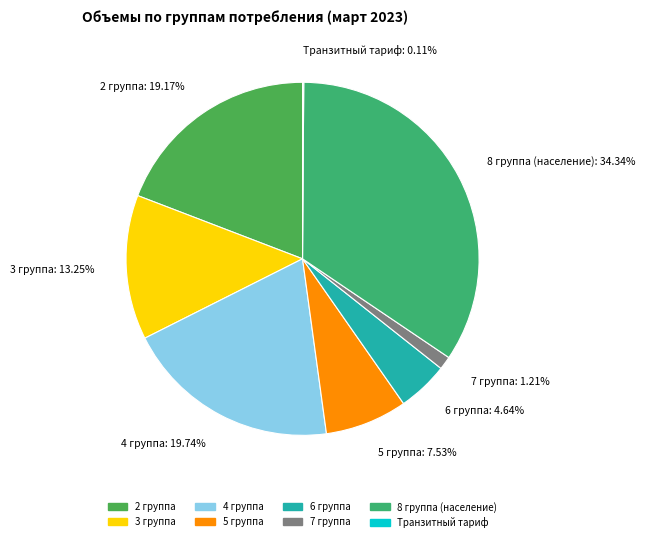

What portion of the pie excludes 2 группа?

80.8%